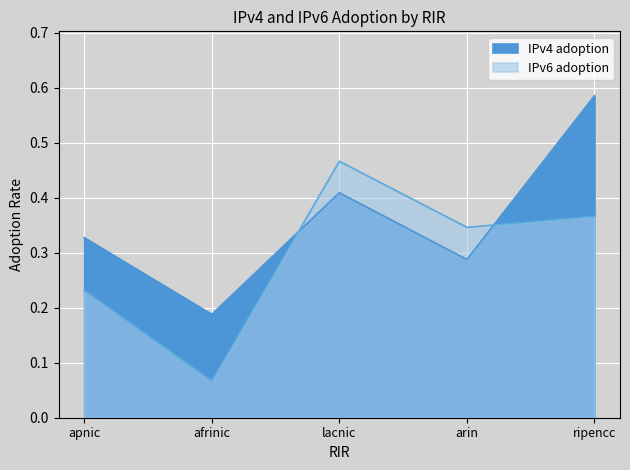

Count the number of categories in the chart.

5